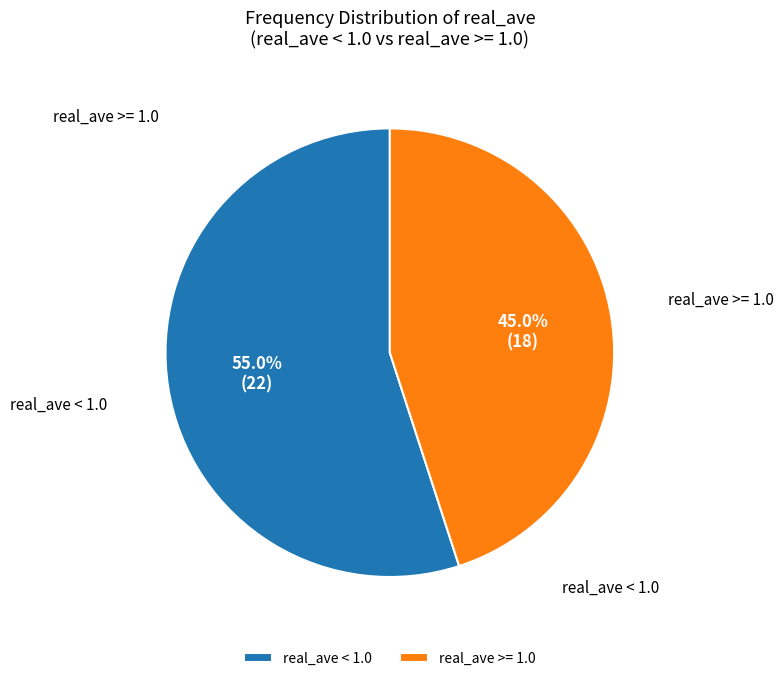

What is the total percentage of real_ave >= 1.0 and real_ave < 1.0?

100.0%